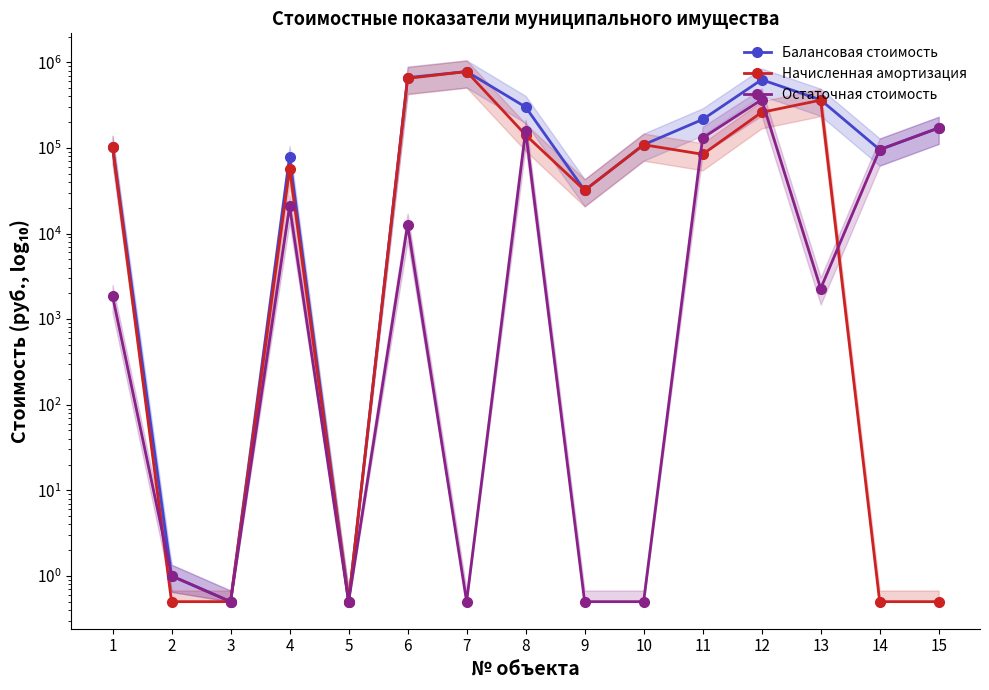

What is the sum of all Начисленная амортизация values?

2576384.5